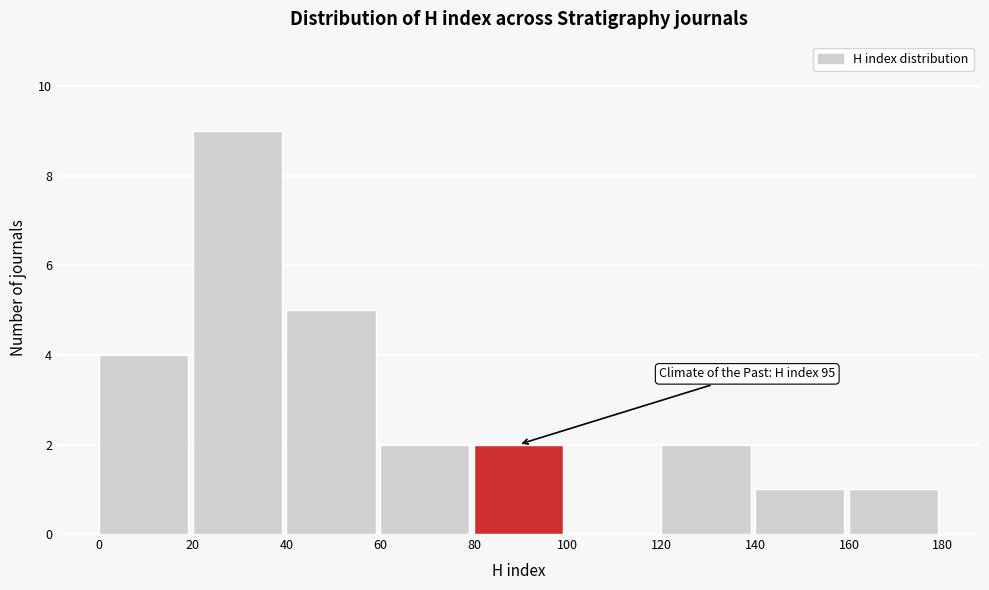

Which range on the x-axis has the tallest bar?

20 to 40